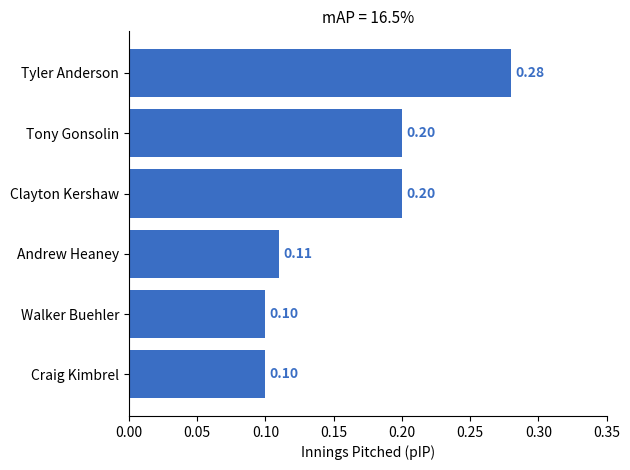

What is the label of the 3rd bar from the top?

Clayton Kershaw